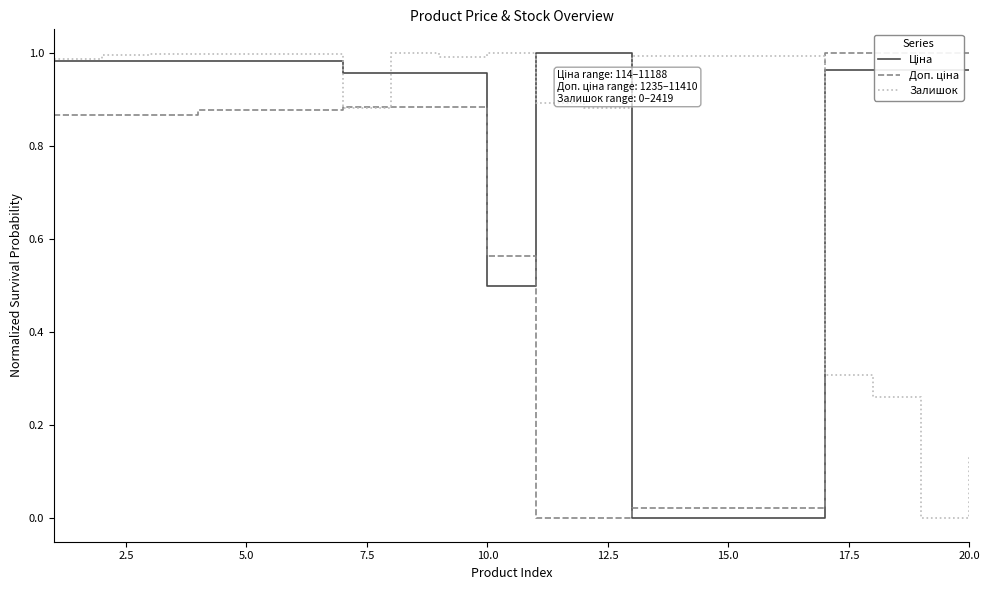

What is the greatest value displayed?

1.0